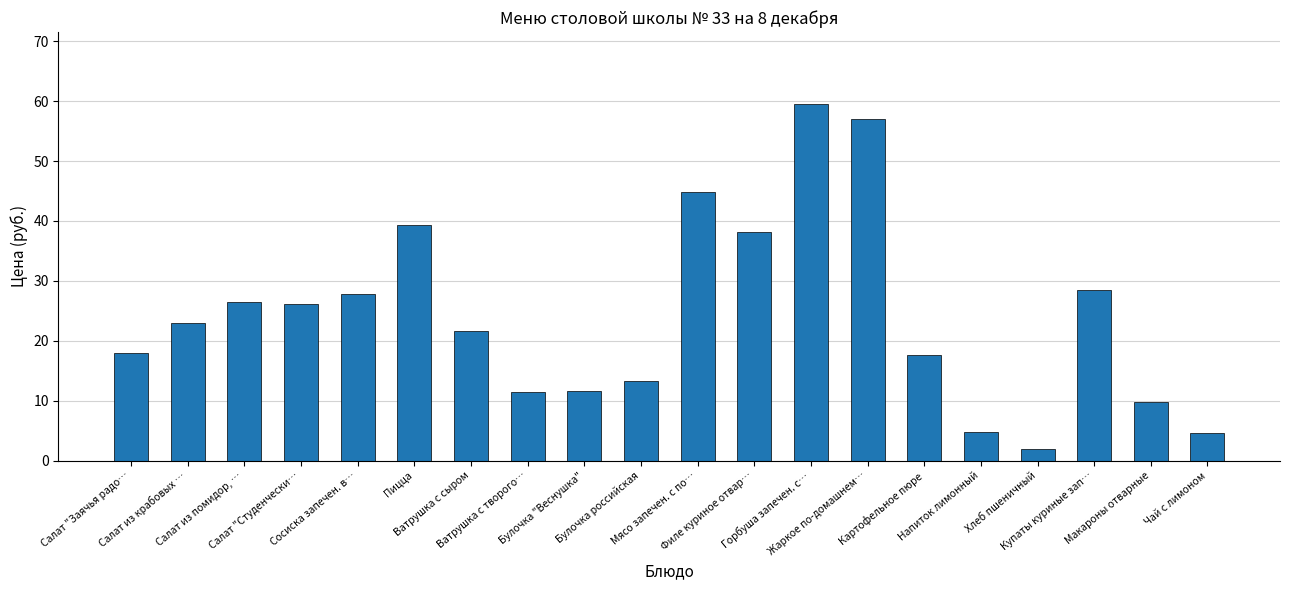

How many bars are there in total?

20